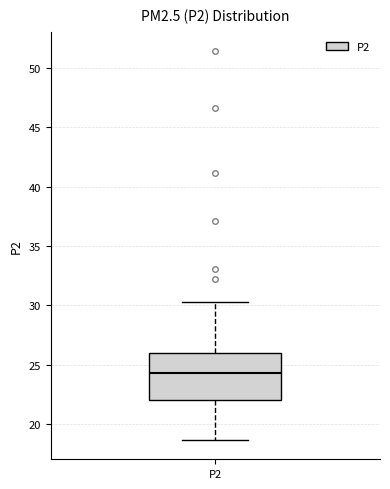

Read this box plot against the y-axis: the position of the median line, the range covered by the box, and the ends of both whiskers. The values are not printed on the chart, so give them approximately, as read against the axis.

median 24.5, box 22.0 to 26.0, whiskers 18.5 to 30.5